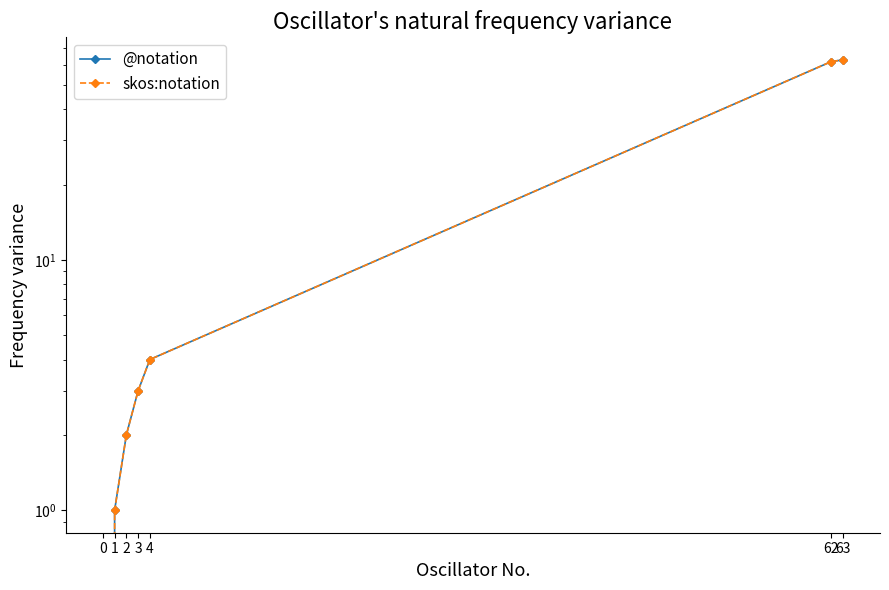

How many lines are shown in the chart?

2